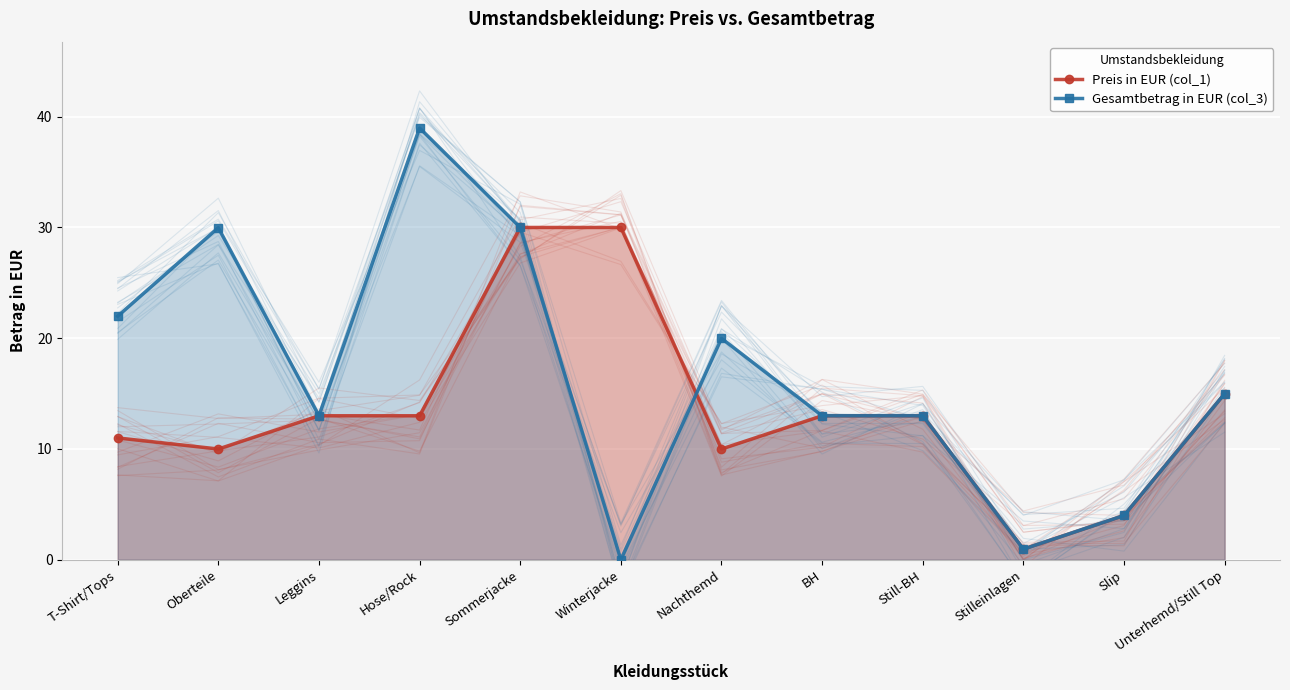

At which label does Gesamtbetrag in EUR (col_3) first exceed 14?

T-Shirt/Tops